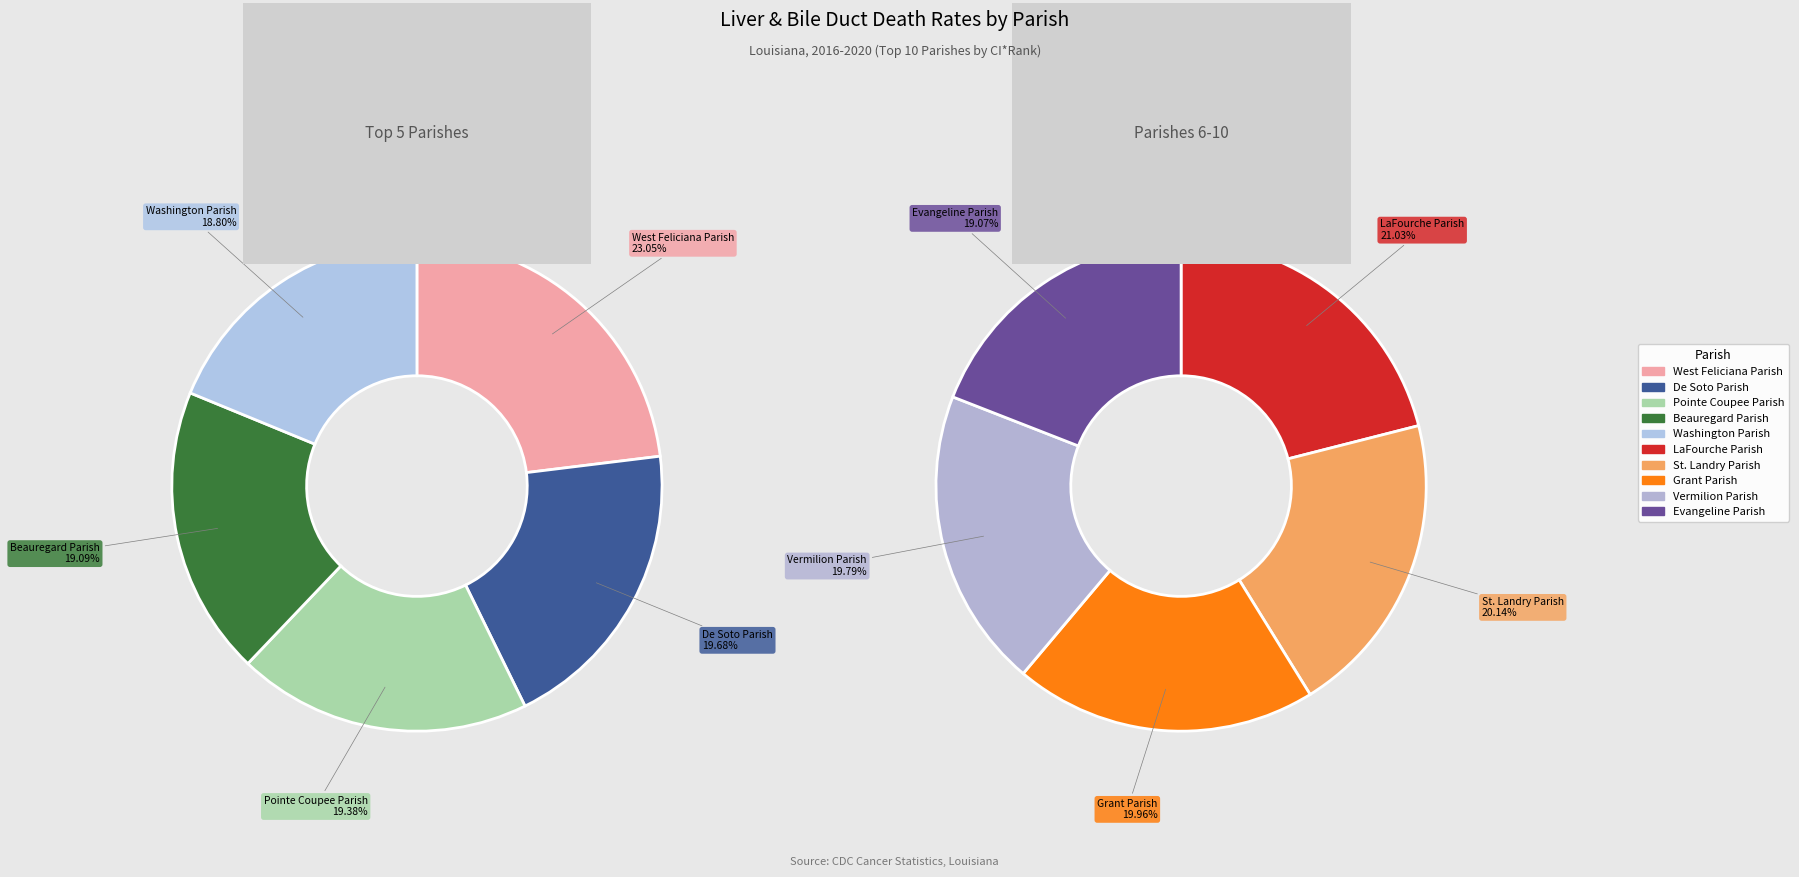

Which slice is the largest?

West Feliciana Parish